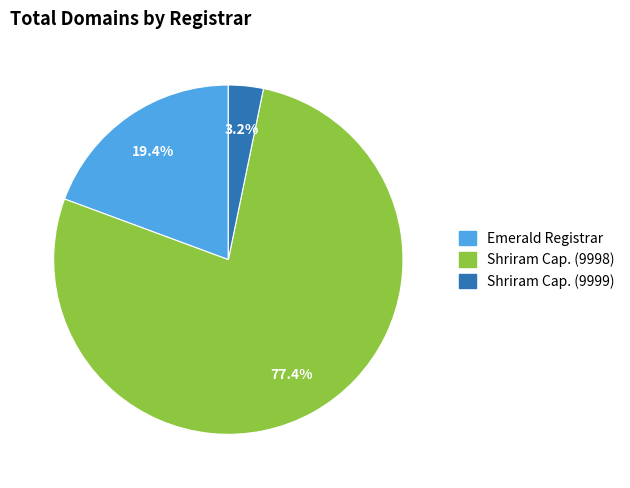

Is there a majority slice in this chart?

Yes